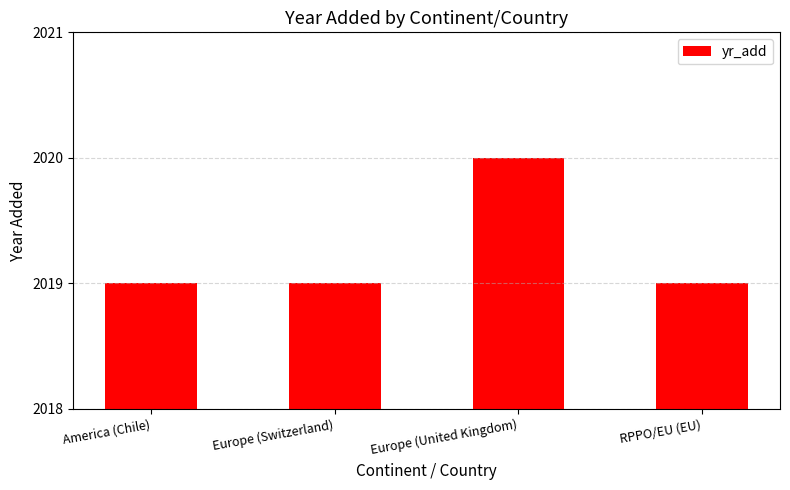

What is the average value?

2019